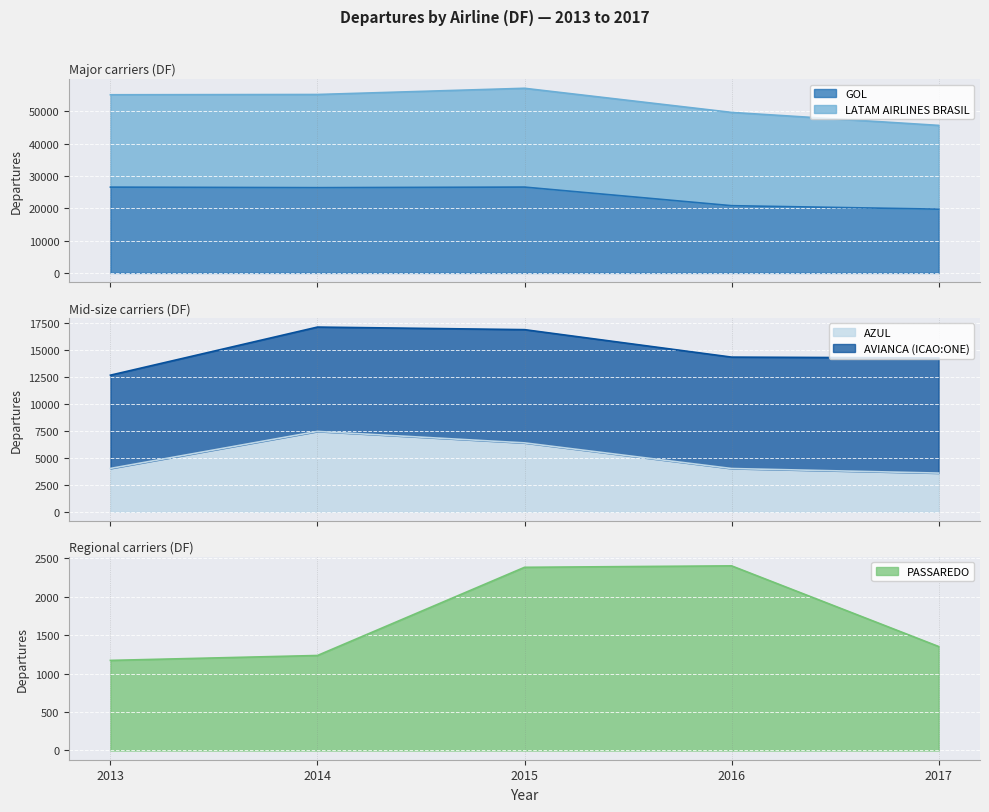

At which label does AZUL first exceed 4021?

2014